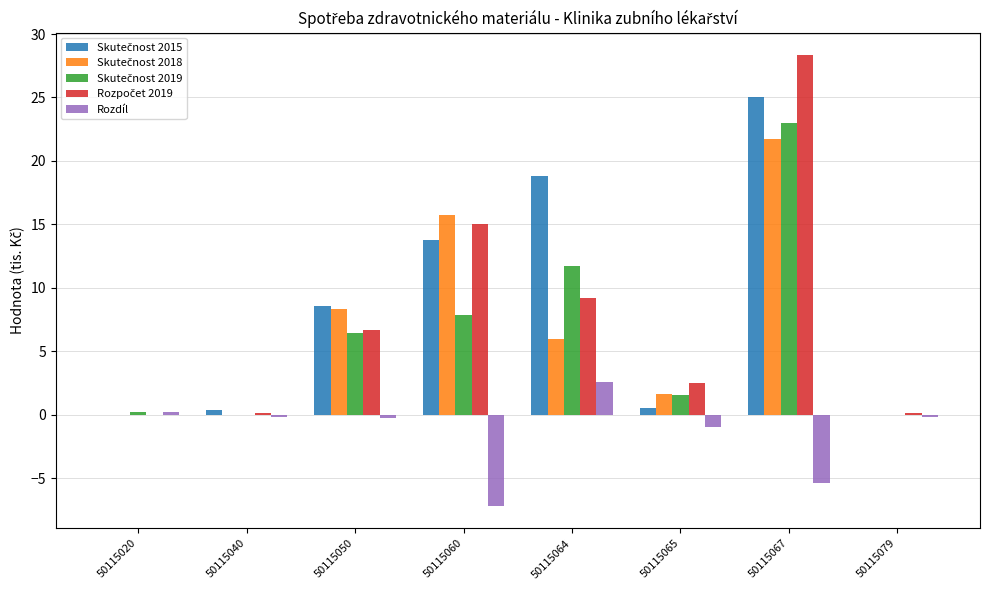

Are the bars grouped side by side (vs. stacked)?

Yes